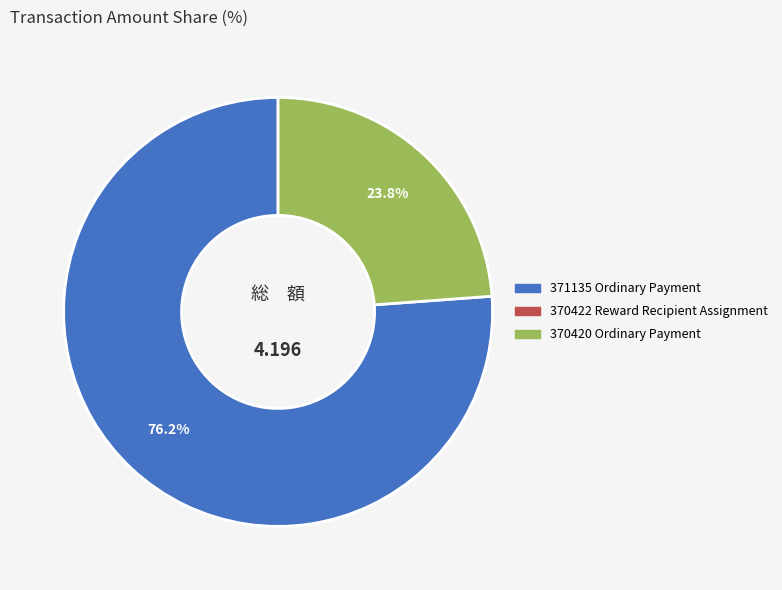

Does any single category account for the majority?

Yes